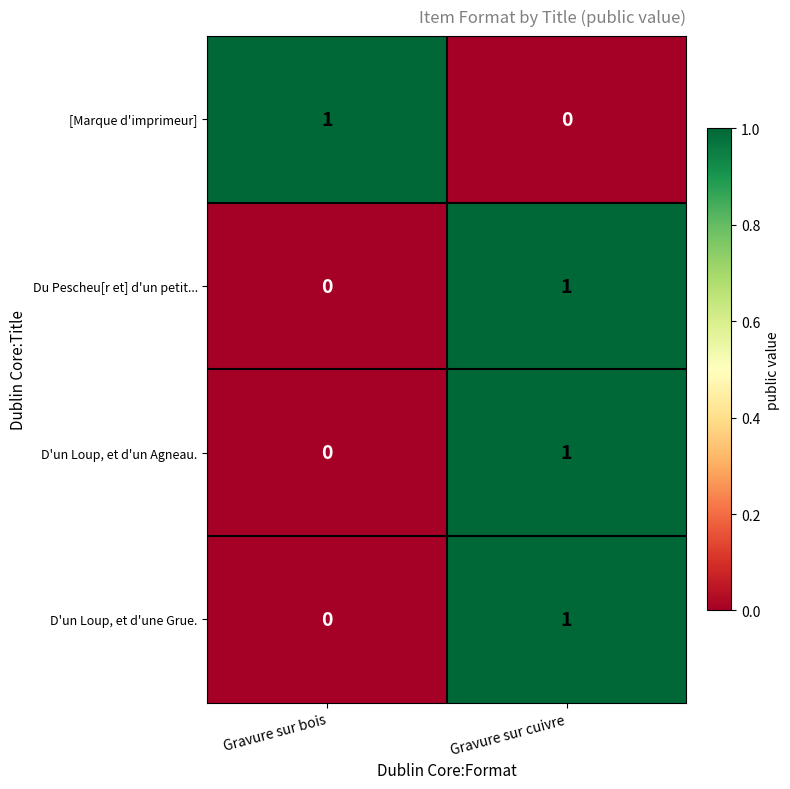

Which category has the lowest value in the Du Pescheu[r et] d'un petit... series?

Gravure sur bois